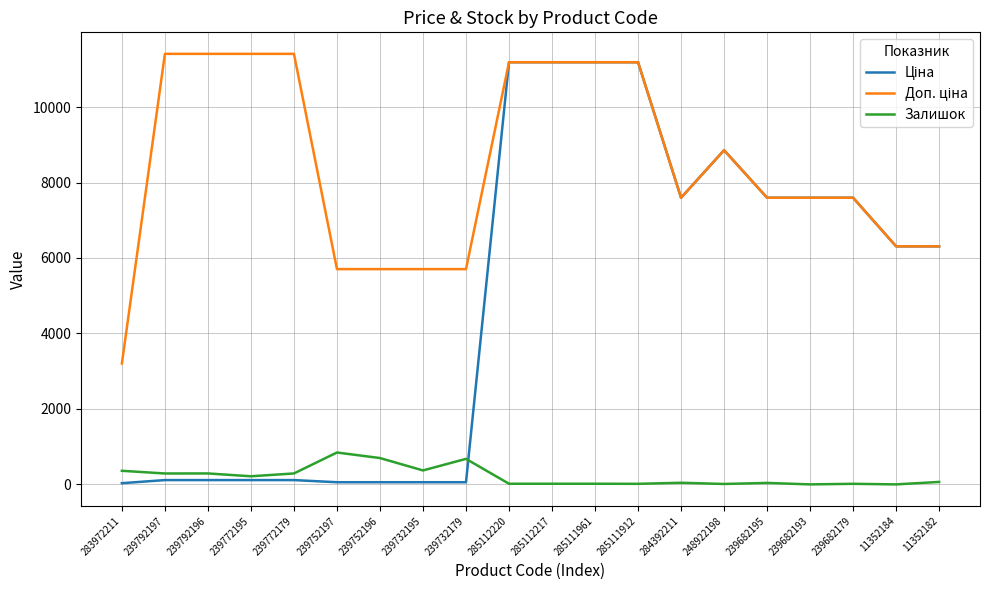

Is it true that Залишок equals 11.0 at 248922198?

True